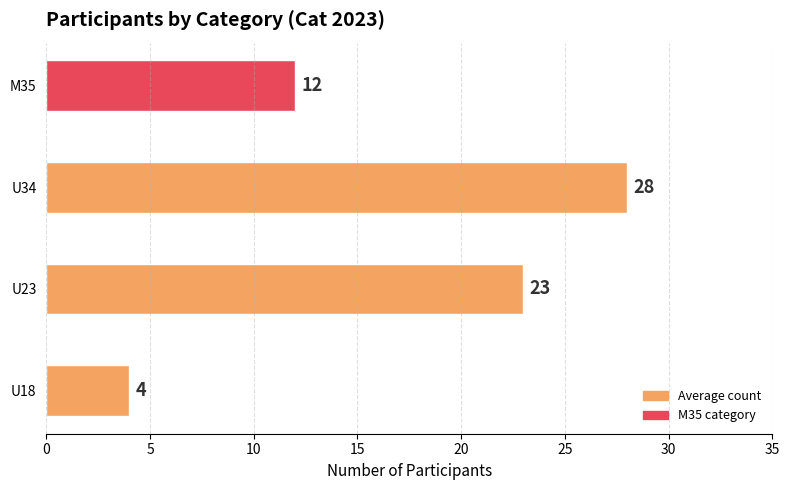

List the labels in order of value, largest first.

U34, U23, M35, U18